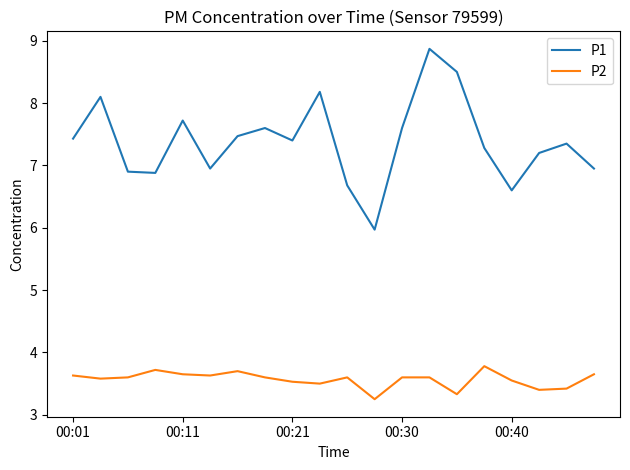

Which series has the largest total across all categories?

P1